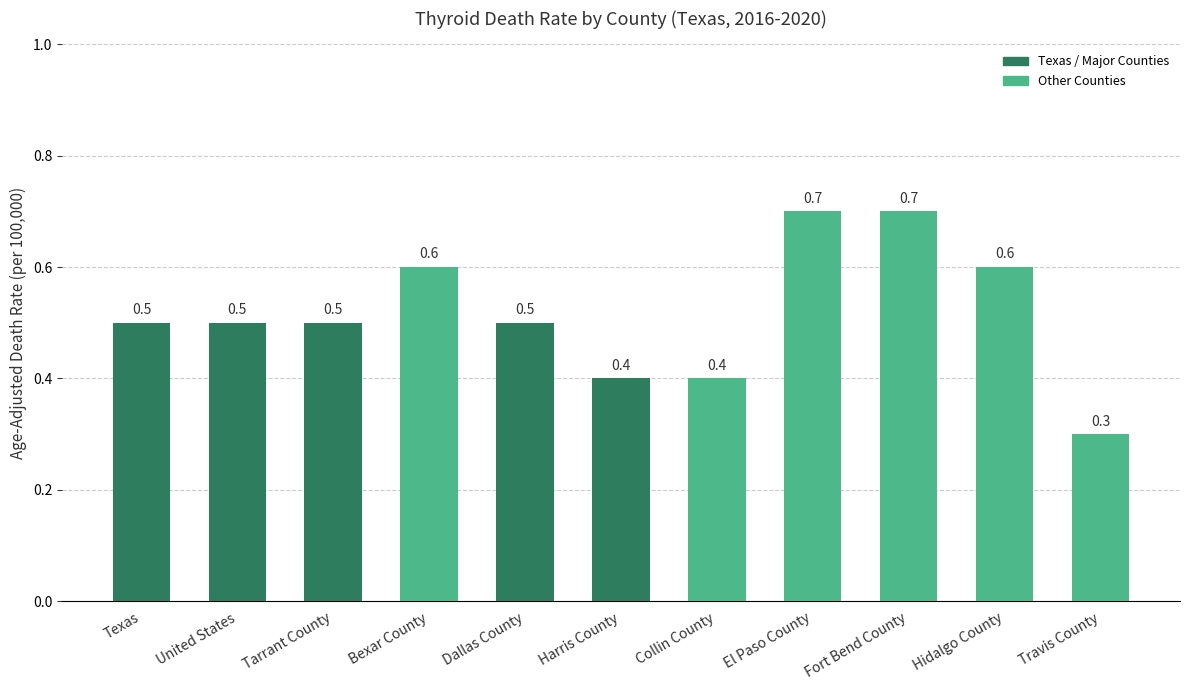

What is the sum of all values?

5.7